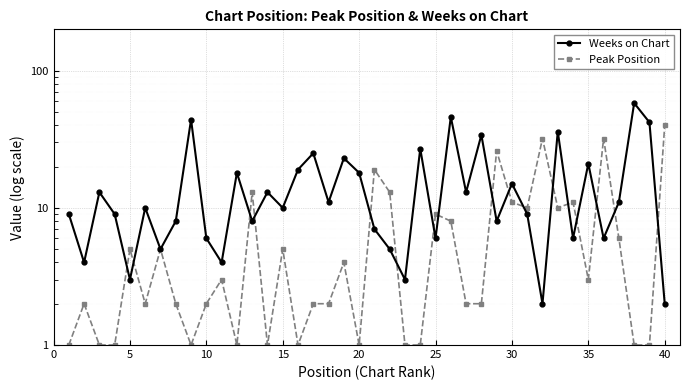

How many data points in Peak Position are less than 3?

20